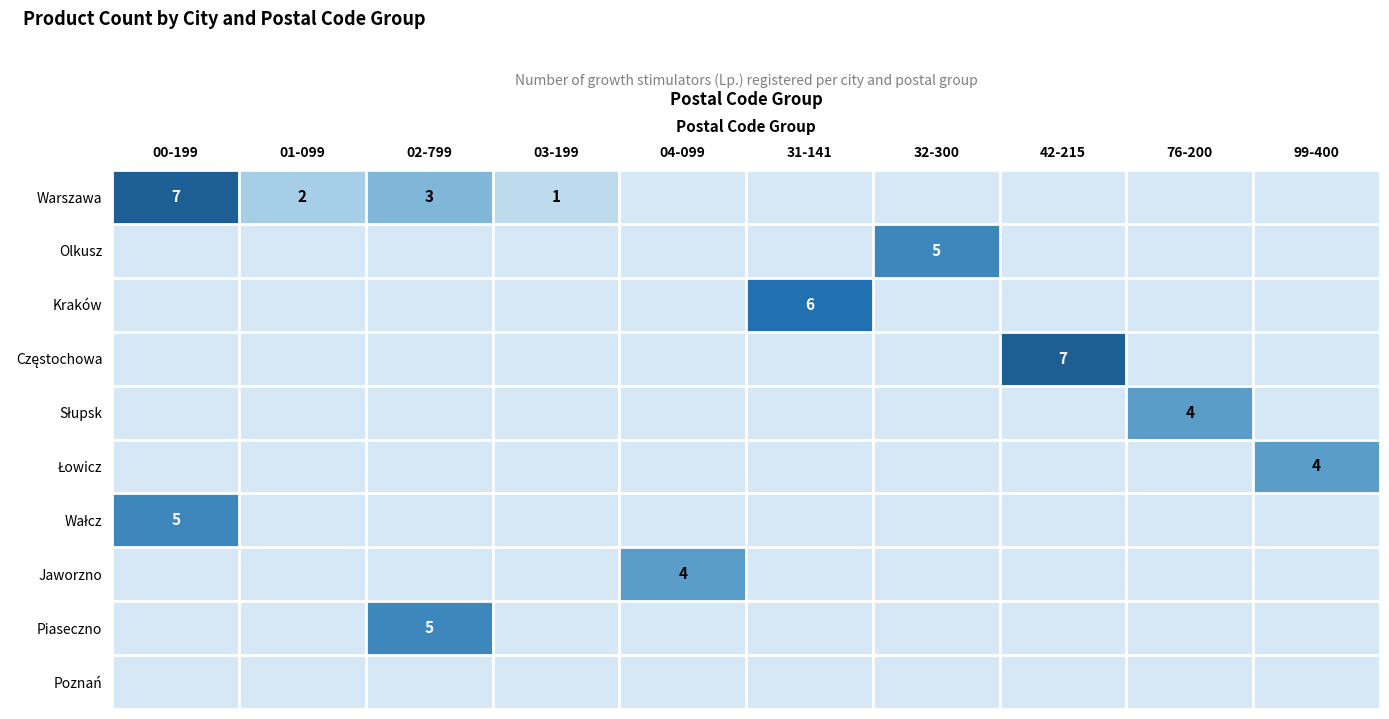

Rank the series by their maximum value, from lowest to highest.

Poznań, Słupsk, Łowicz, Jaworzno, Olkusz, Wałcz, Piaseczno, Kraków, Warszawa, Częstochowa